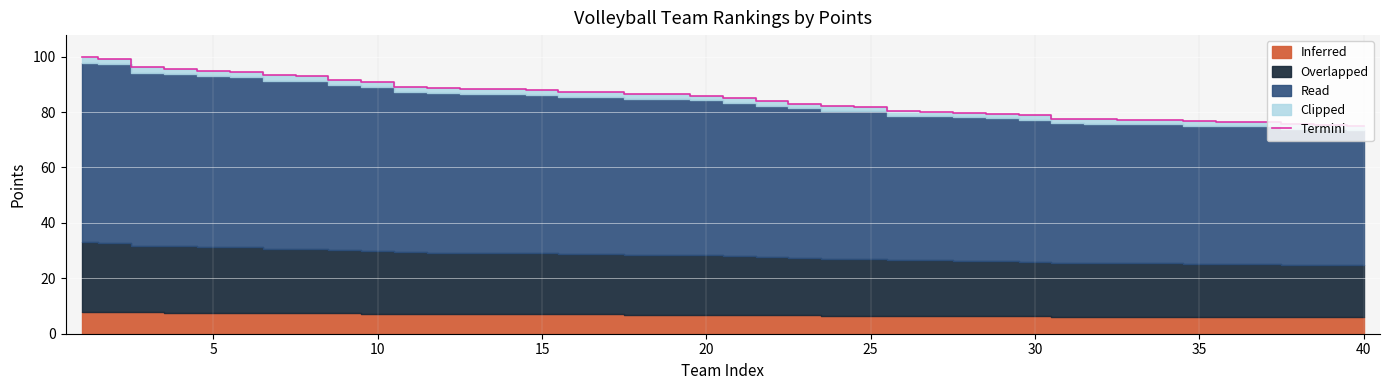

Reading left to right, list all the values displayed in this chart.

99.8	99.2	96.1	95.6	94.7	94.4	93.2	93.0	91.6	90.7	89.1	88.7	88.4	88.3	87.9	87.2	87.1	86.5	86.4	85.9	85.0	83.9	82.9	82.1	81.9	80.3	80.2	79.8	79.4	78.8	77.5	77.4	77.1	77.0	76.6	76.5	76.4	75.5	75.2	75.0